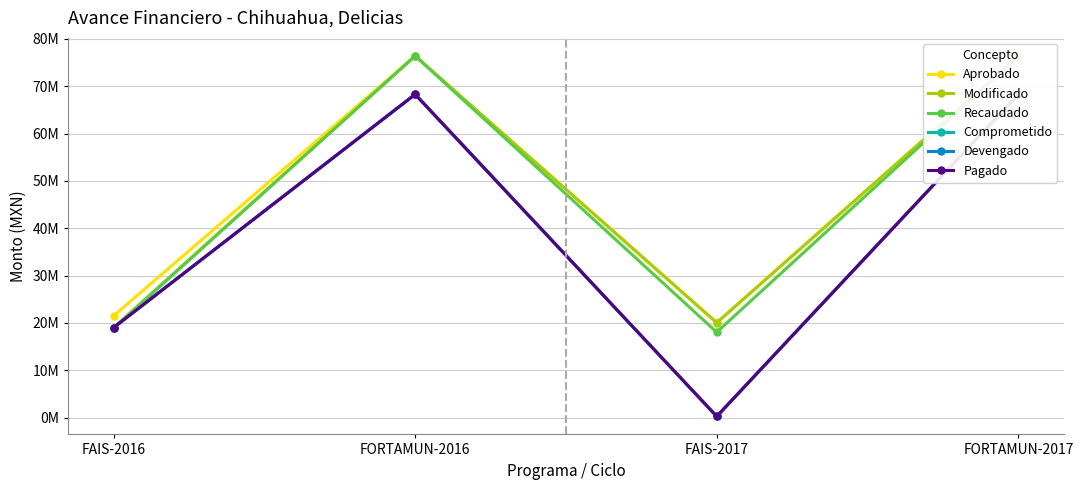

At which category is the sum across all series the highest?

FORTAMUN-2016